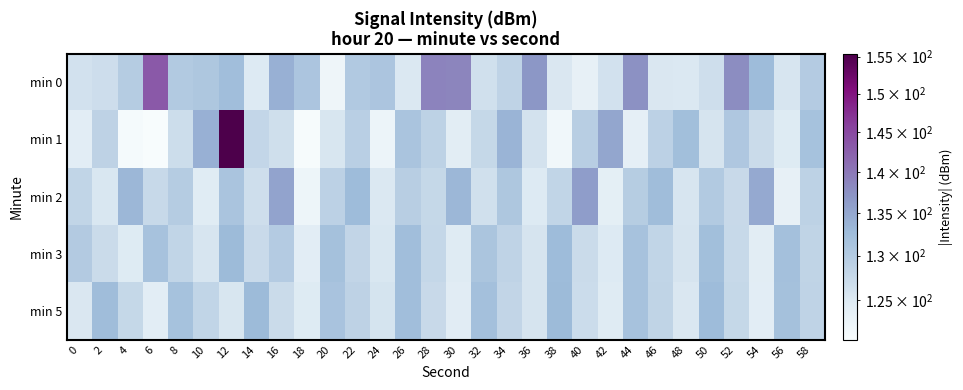

Which series has the widest spread of values?

min 1